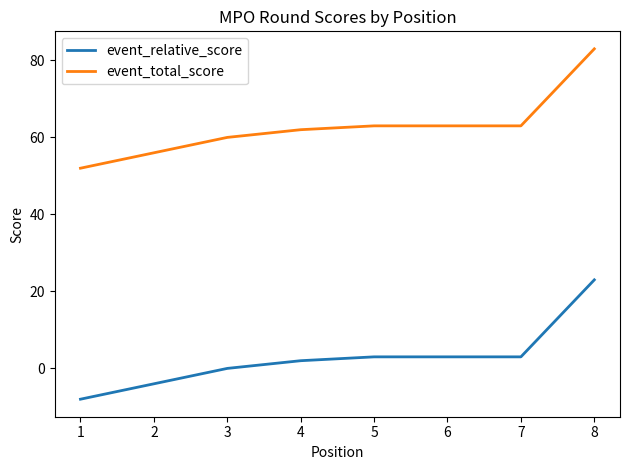

Does the chart have visible grid lines?

No